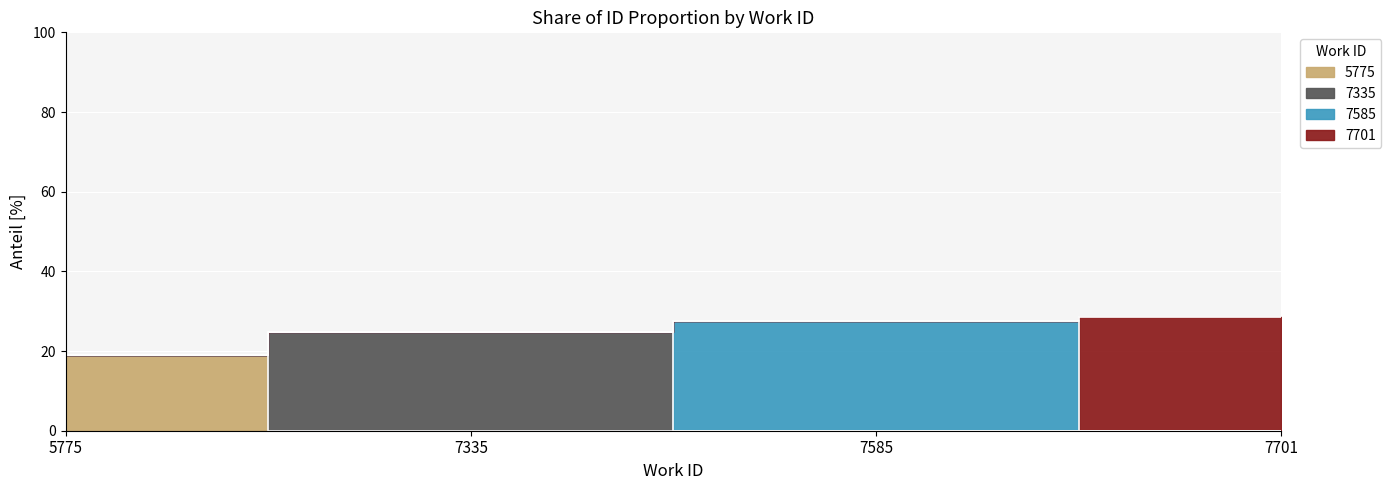

Rank the categories by value from highest to lowest.

7701, 7585, 7335, 5775